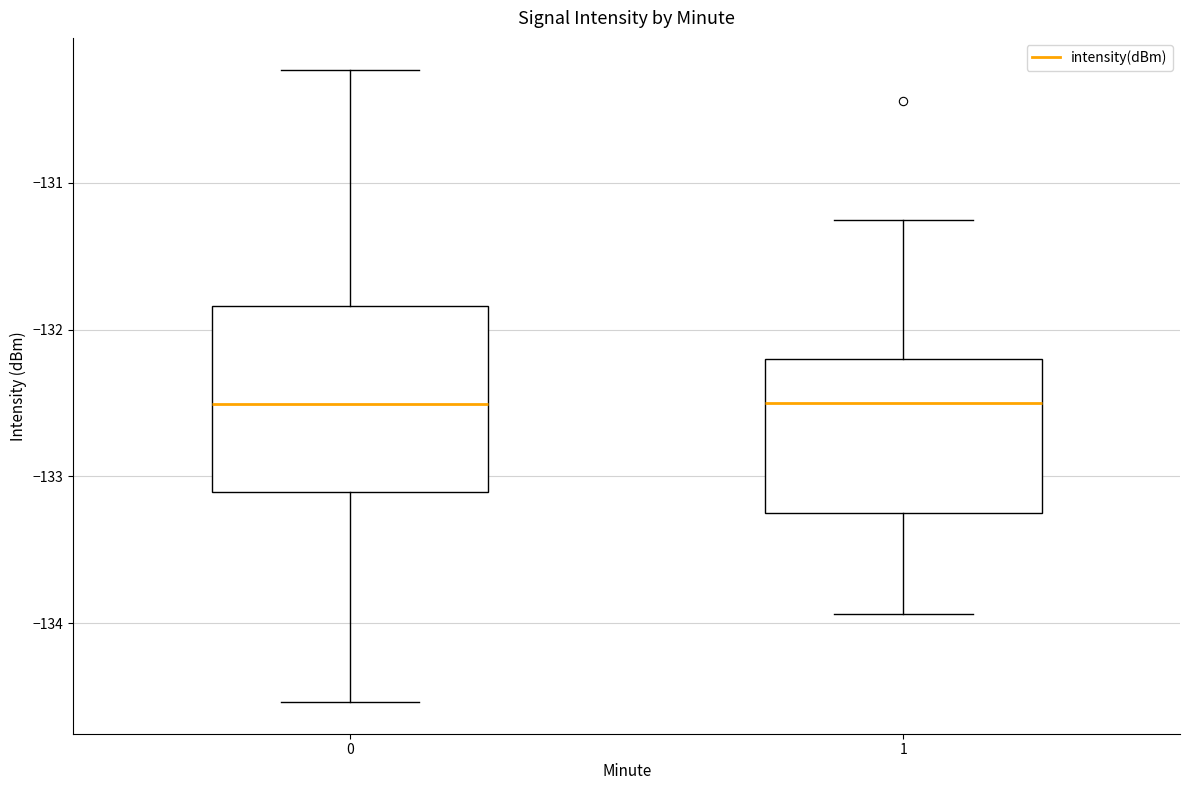

Reading left to right, read every box against the y-axis: the position of its median line, the range the box covers, and the ends of its whiskers. The values are not printed on the chart, so give them approximately, as read against the axis.

0: median -132.5, box -133.1 to -131.8, whiskers -134.5 to -130.2
1: median -132.5, box -133.2 to -132.2, whiskers -133.9 to -131.3